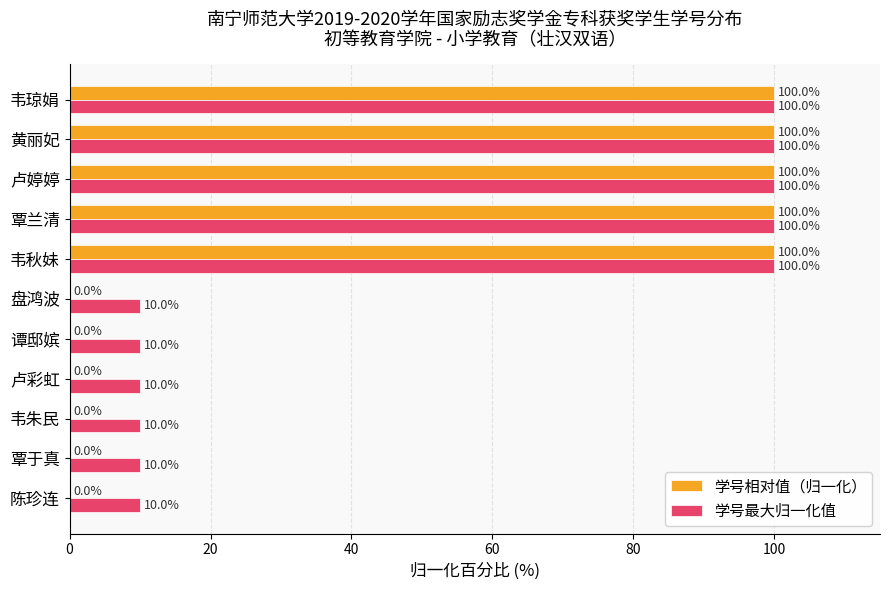

What is the highest value of the 学号相对值（归一化） series?

100.0